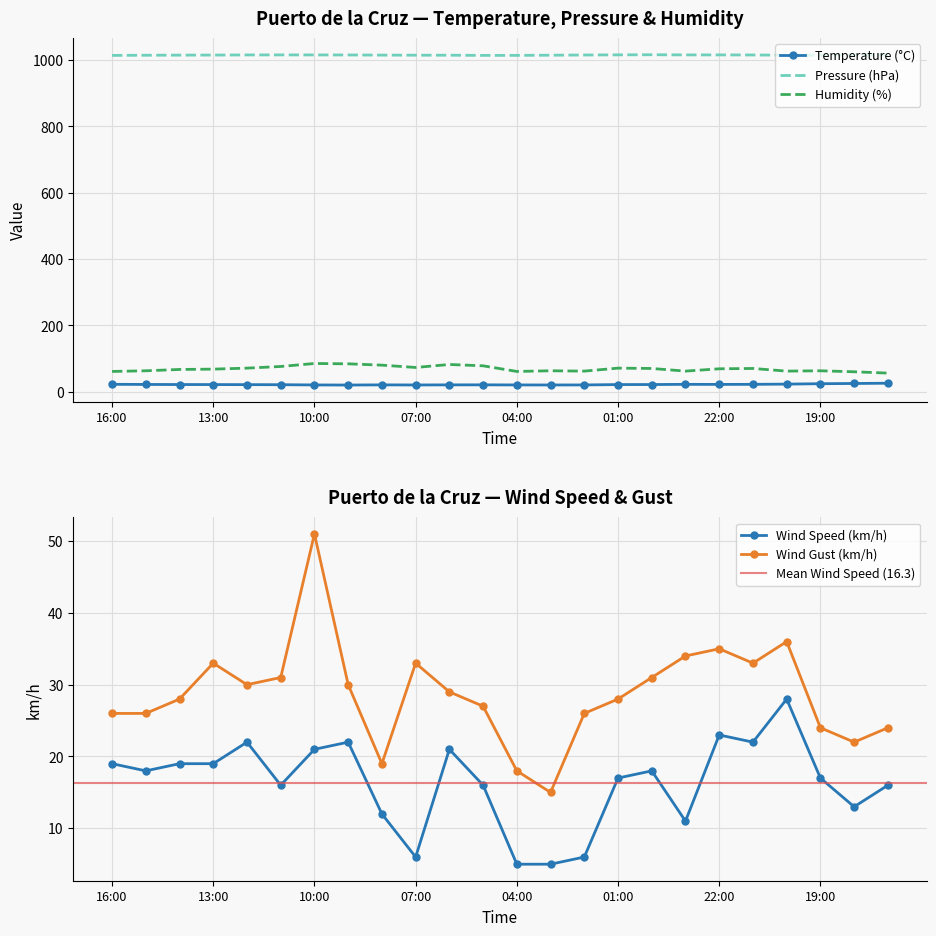

What is the value of the Pressure (hPa) point at the 2nd from the left?

1014.8